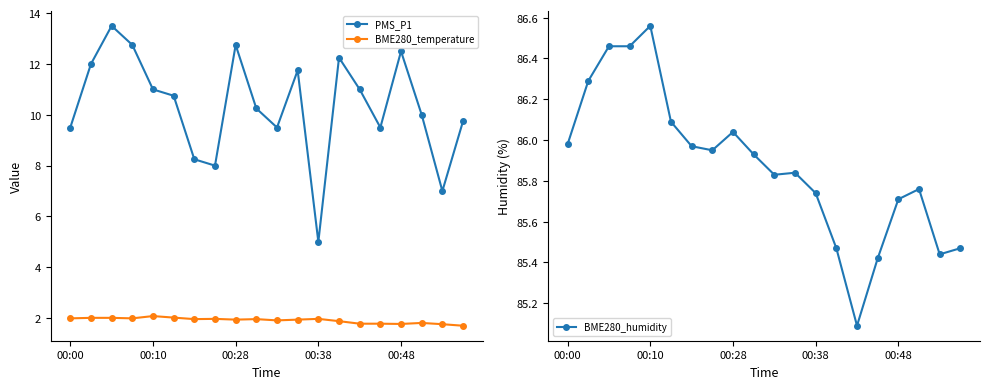

What is the spread (max minus min) of values at 9?

84.0